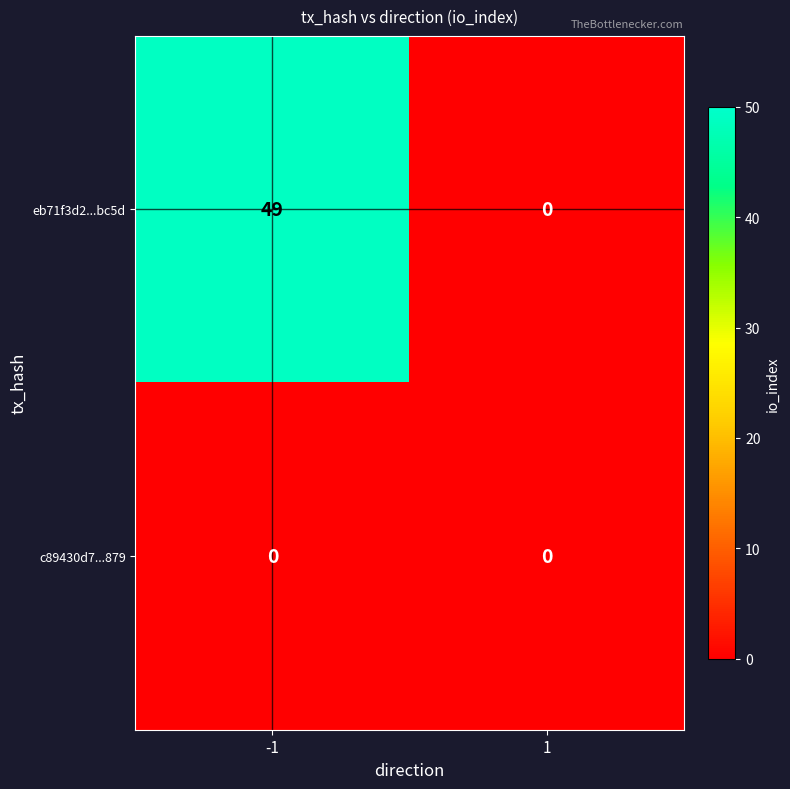

Which series has the widest spread of values?

eb71f3d2...bc5d